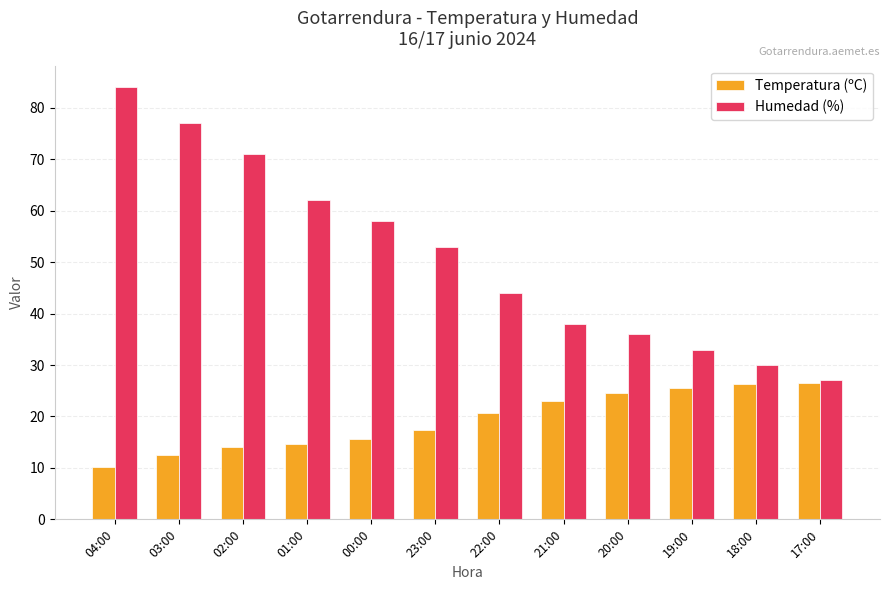

Which series has the largest total across all categories?

Humedad (%)